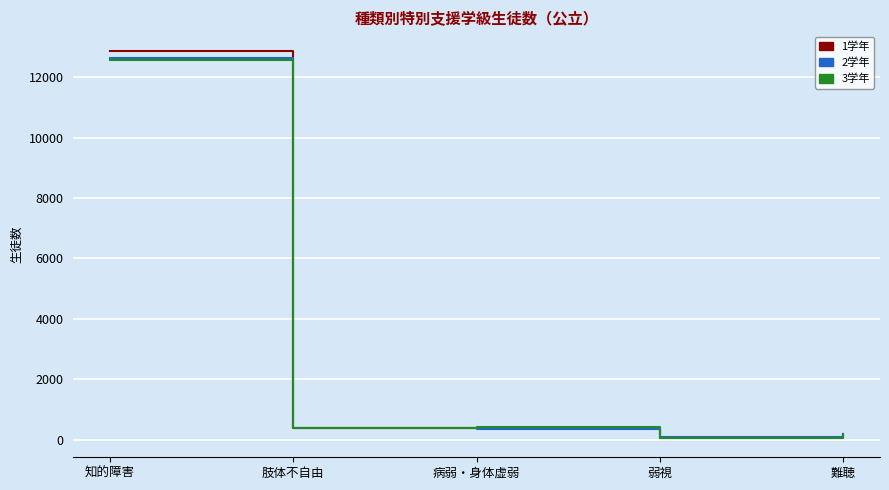

What are all the series names shown in the legend?

1学年, 2学年, 3学年